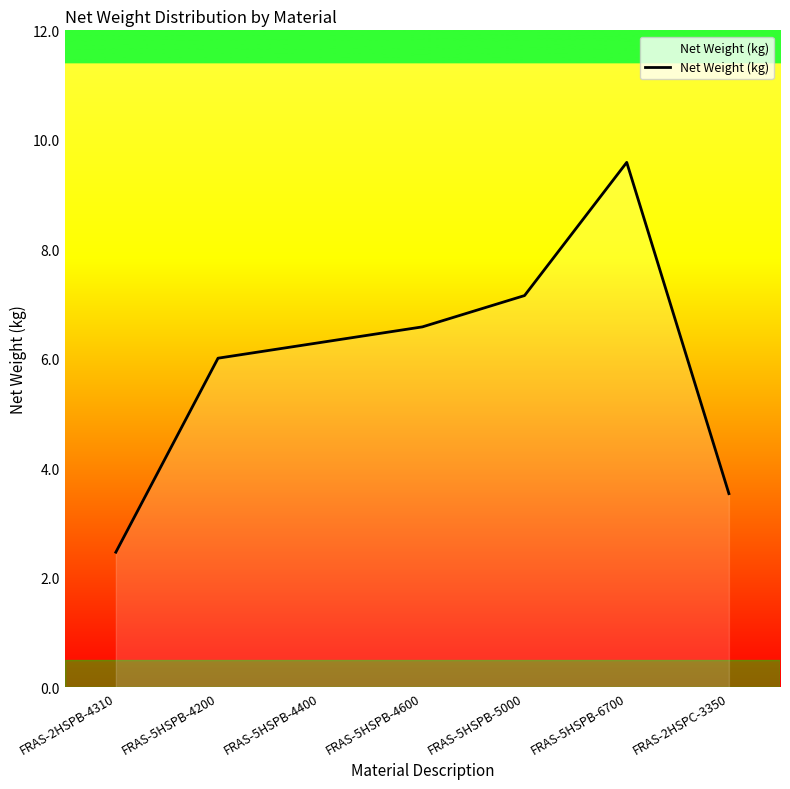

Rank the categories by value from lowest to highest.

FRAS-2HSPB-4310, FRAS-2HSPC-3350, FRAS-5HSPB-4200, FRAS-5HSPB-4400, FRAS-5HSPB-4600, FRAS-5HSPB-5000, FRAS-5HSPB-6700